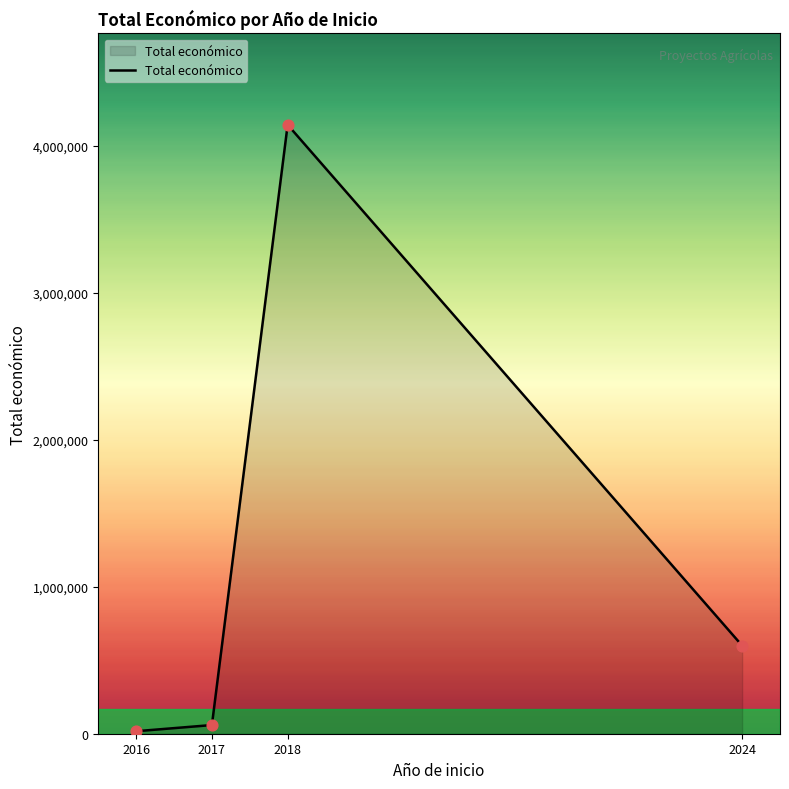

Between 2016 and 2018, which is larger?

2018